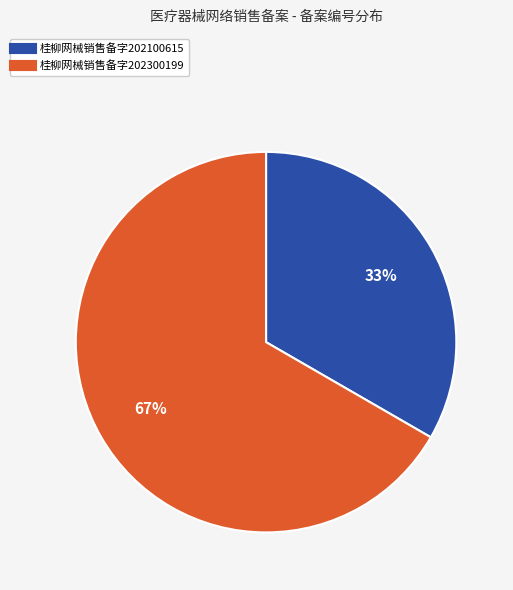

Does 桂柳网械销售备字202100615 account for over 50% of the chart?

No